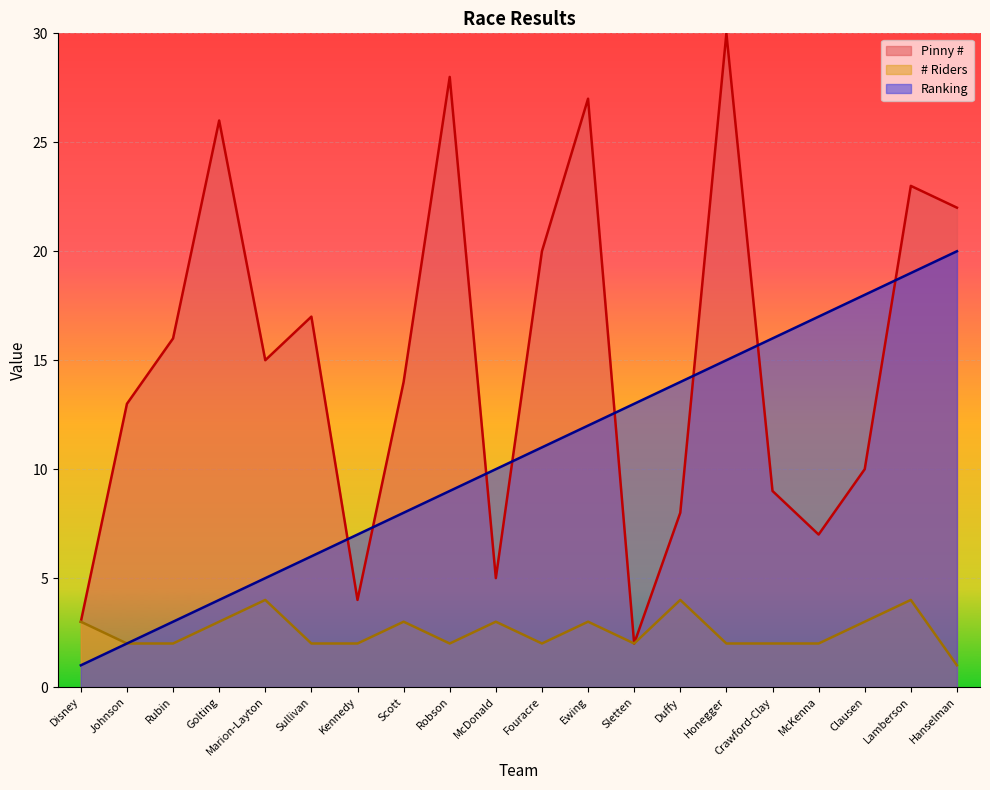

Reading left to right, transcribe all the data shown in this chart.

Pinny #: 3	13	16	26	15	17	4	14	28	5	20	27	2	8	30	9	7	10	23	22
# Riders: 3	2	2	3	4	2	2	3	2	3	2	3	2	4	2	2	2	3	4	1
Ranking: 1	2	3	4	5	6	7	8	9	10	11	12	13	14	15	16	17	18	19	20